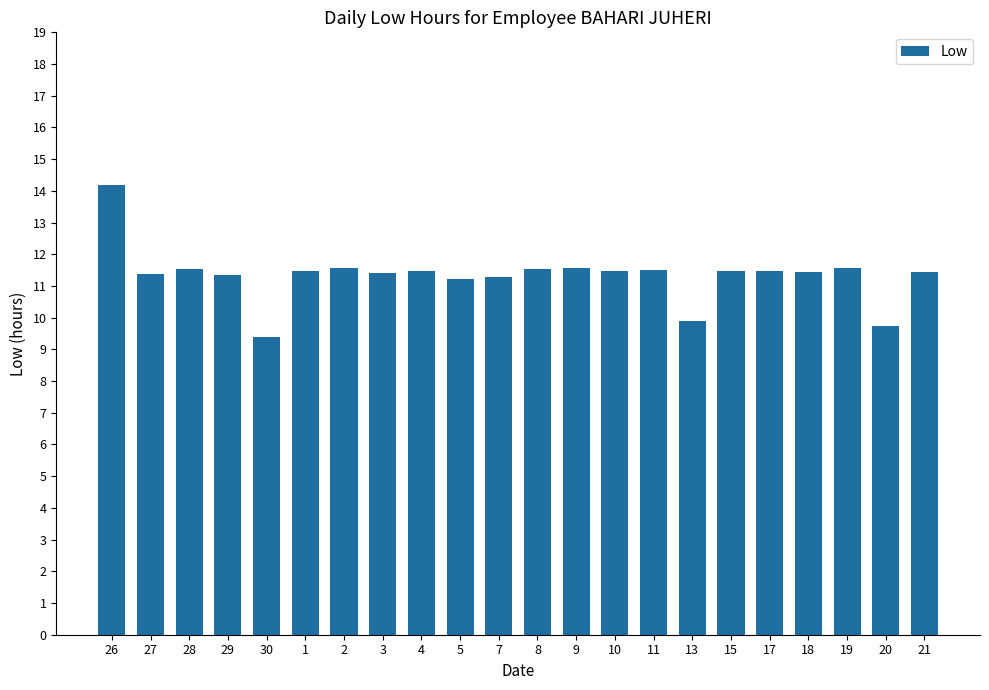

What is the smallest value displayed?

9.4